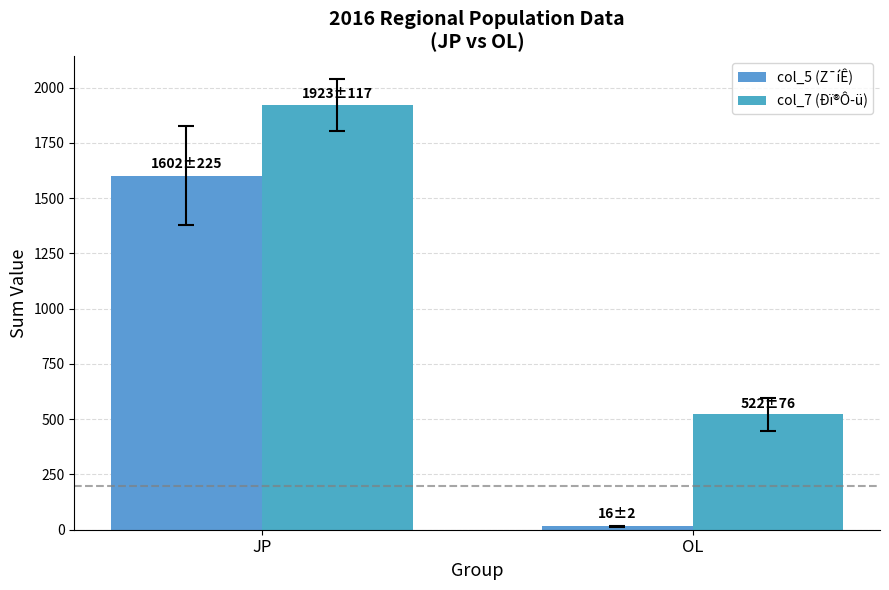

Count the number of categories in the chart.

2